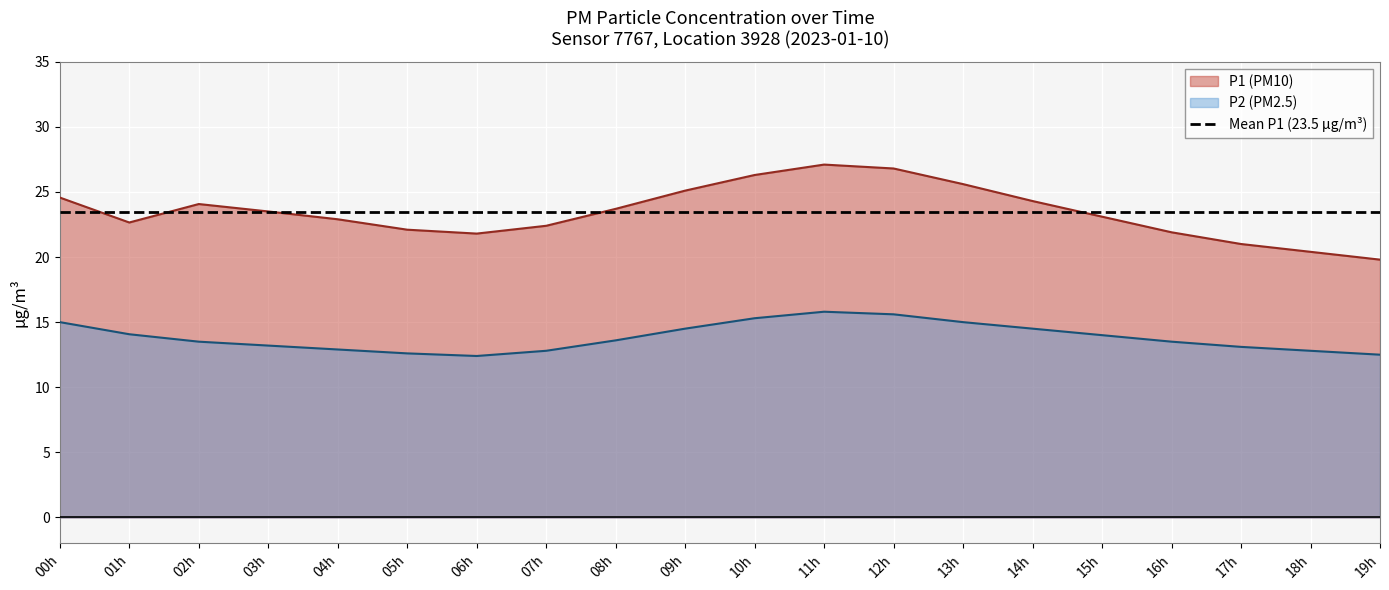

What is the greatest value displayed?

27.1